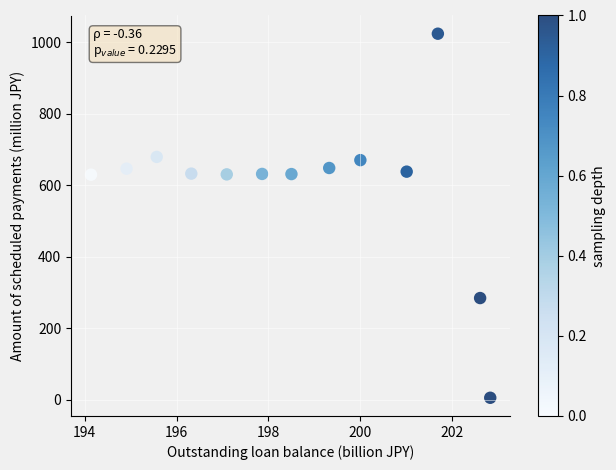

What is the range of X values (max minus min)?

8.7